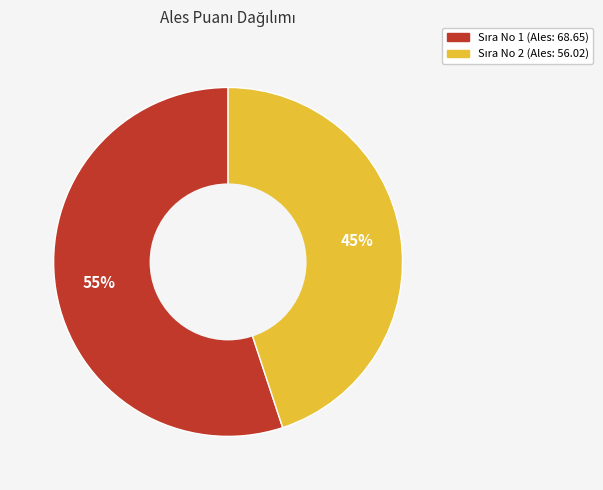

Is there any slice that represents more than half of the pie?

Yes